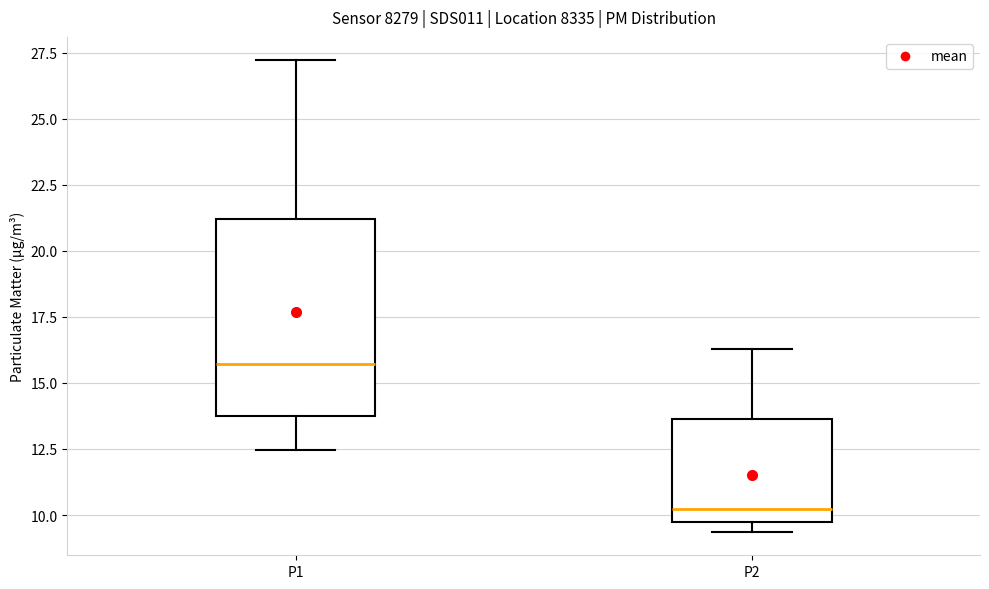

Reading left to right, transcribe this box plot: for each box, give where its median line is, the range the box spans, and where its two whiskers end, as read against the y-axis. The values are not printed on the chart, so give them approximately, as read against the axis.

P1: median 15.5, box 14.0 to 21.0, whiskers 12.5 to 27.0
P2: median 10.0 (just above the box's lower edge), box 10.0 to 13.5, whiskers 9.5 to 16.5